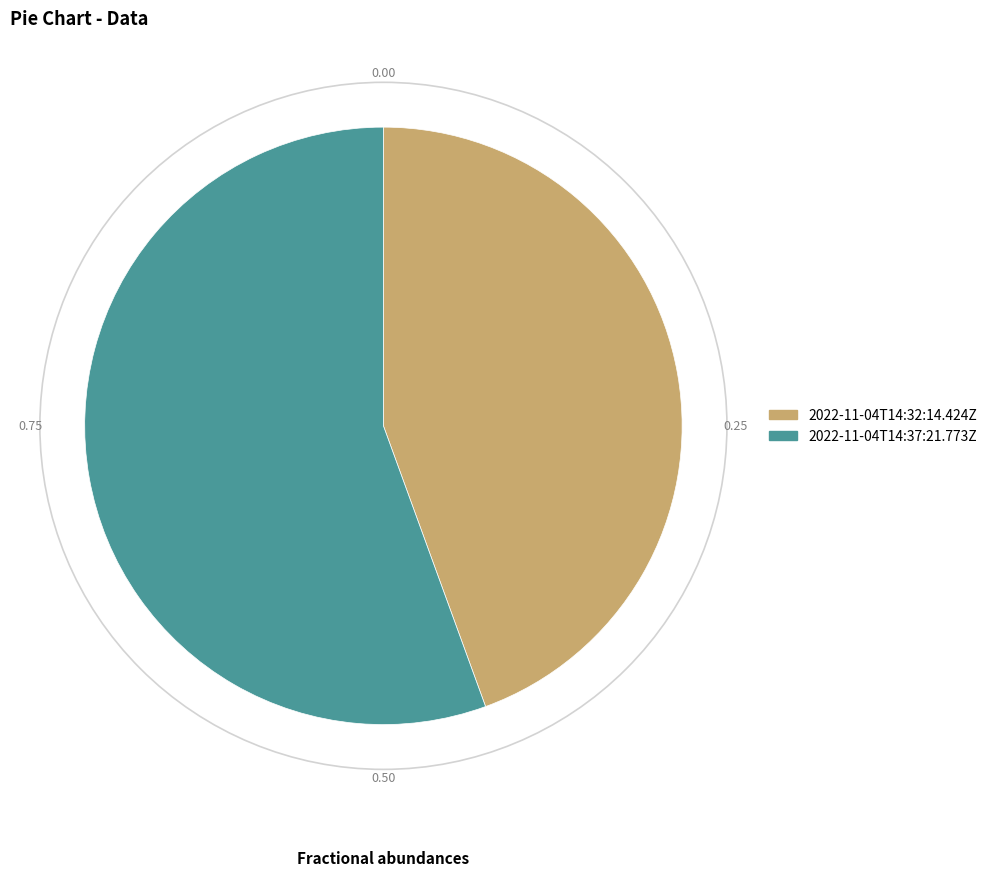

How many slices are in this pie chart?

2